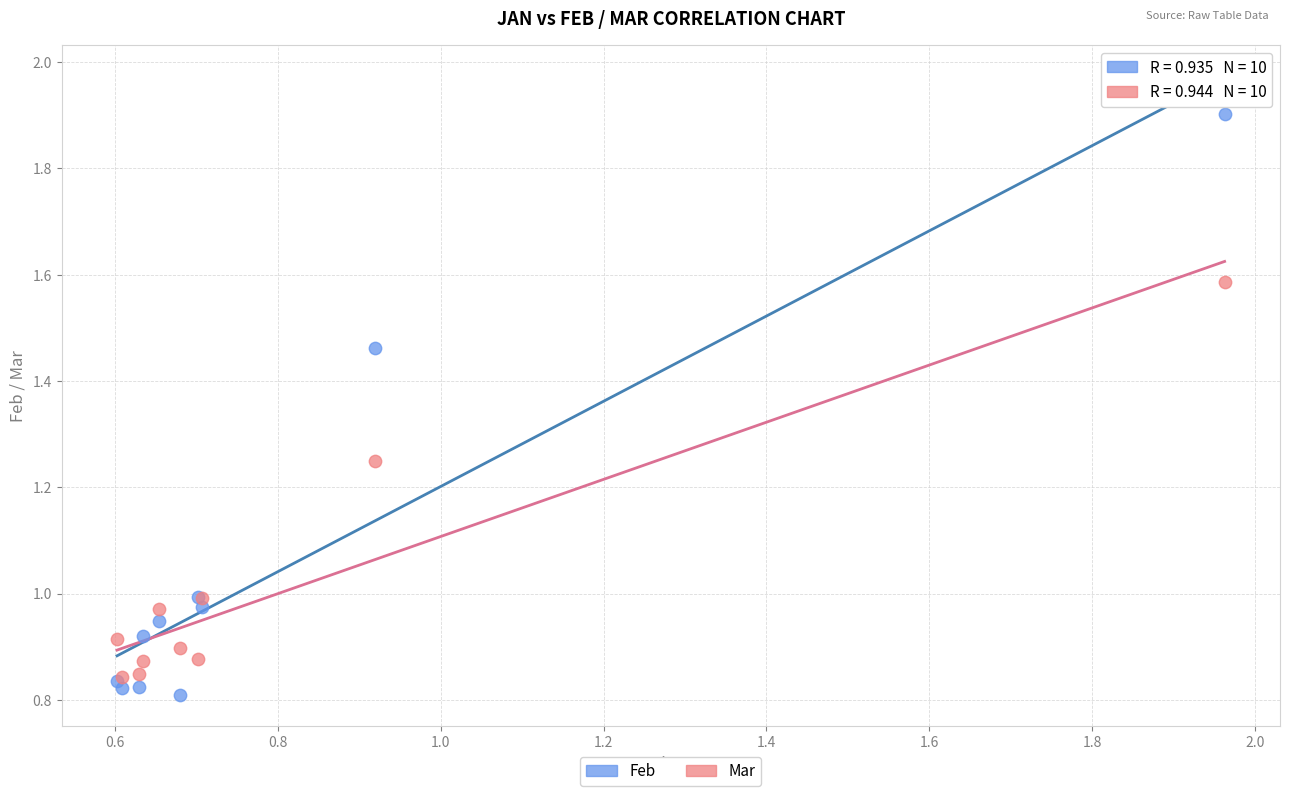

Which series contains the lowest Y value?

Feb